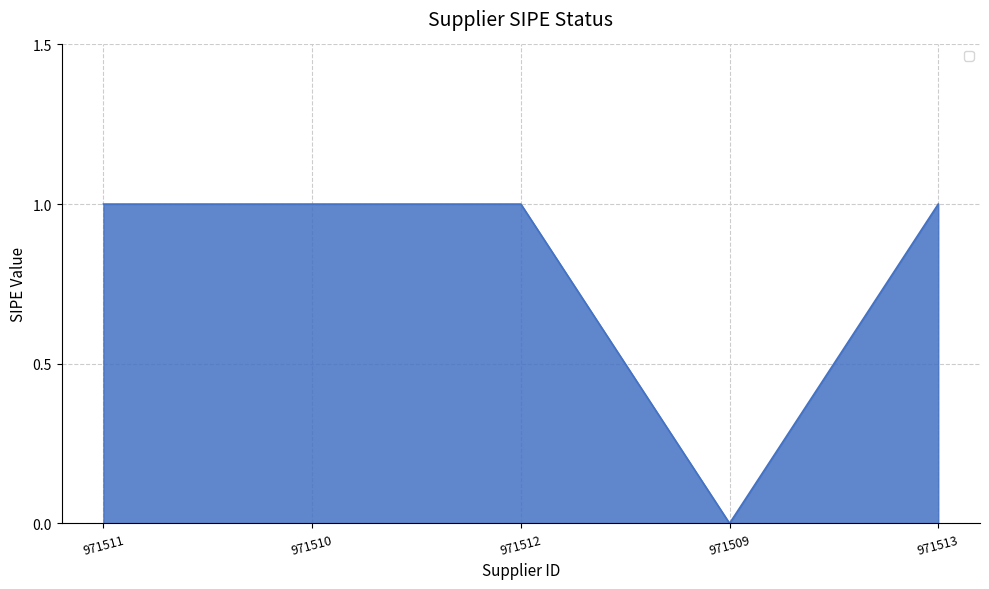

True or false: the data shows 2 at 971511.

False